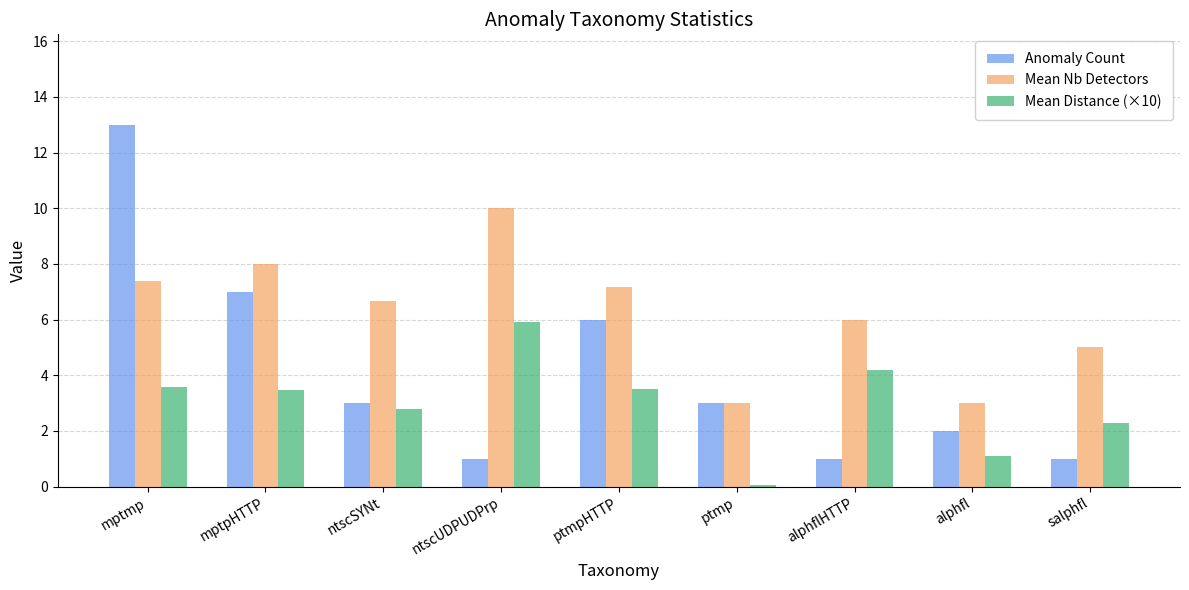

Rank the series by their average value, from lowest to highest.

Mean Distance (×10), Anomaly Count, Mean Nb Detectors